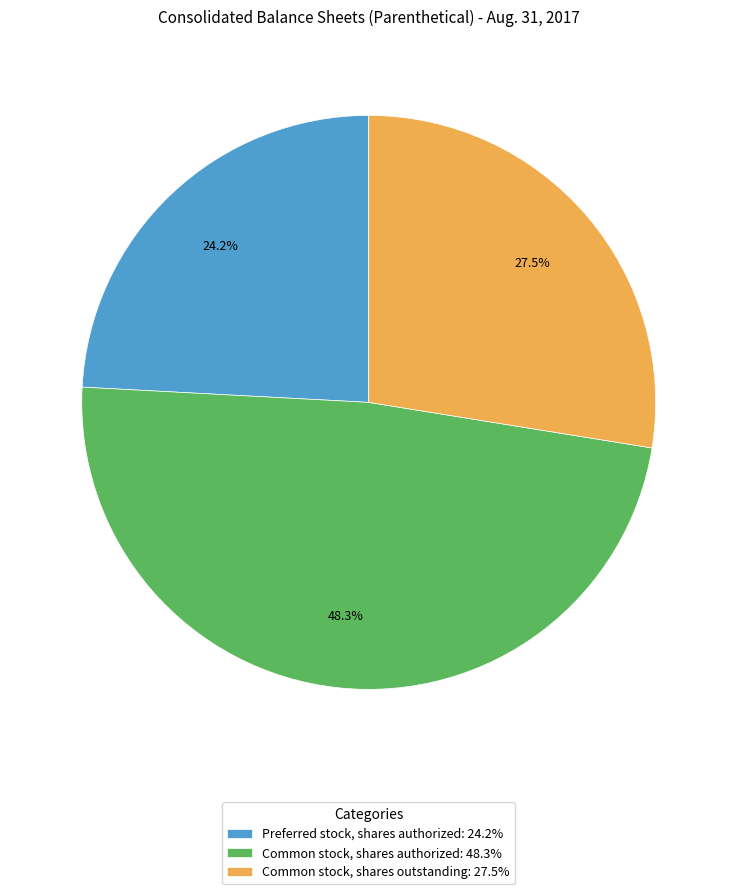

Combined, what portion of the pie is Preferred stock, shares authorized and Common stock, shares authorized?

72.5%